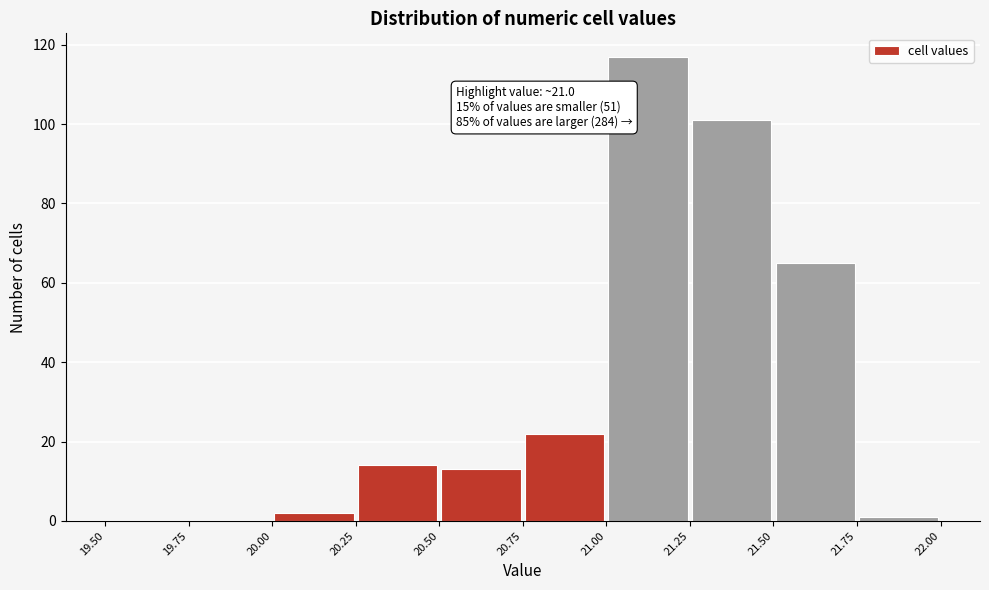

Over which range of the x-axis is the bar tallest?

21.00 to 21.25